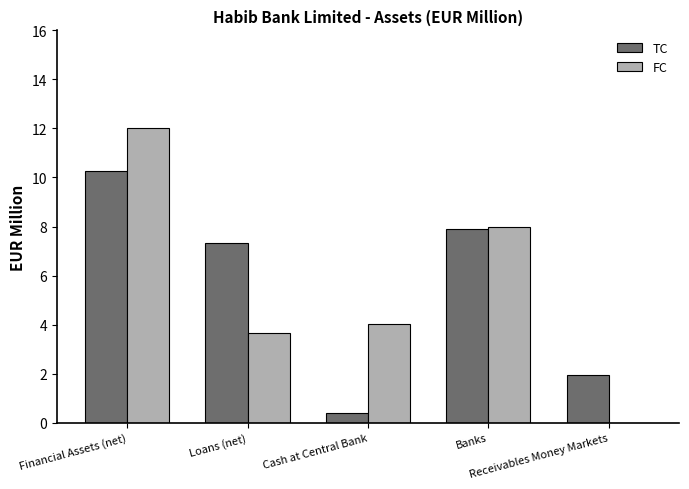

What is the average value of the TC series?

5.6